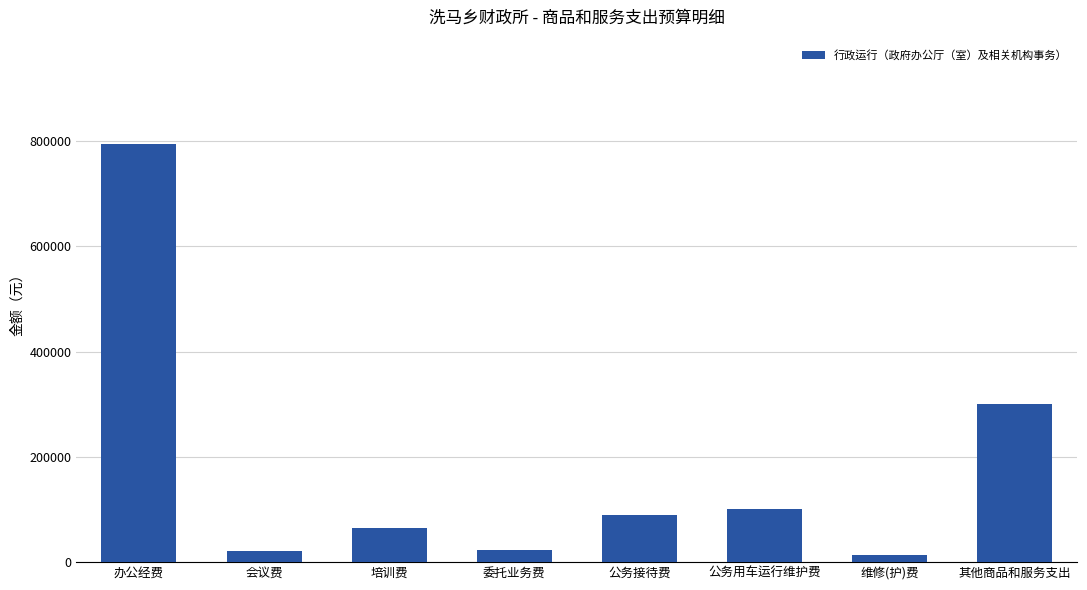

Between 公务用车运行维护费 and 培训费, which is larger?

公务用车运行维护费